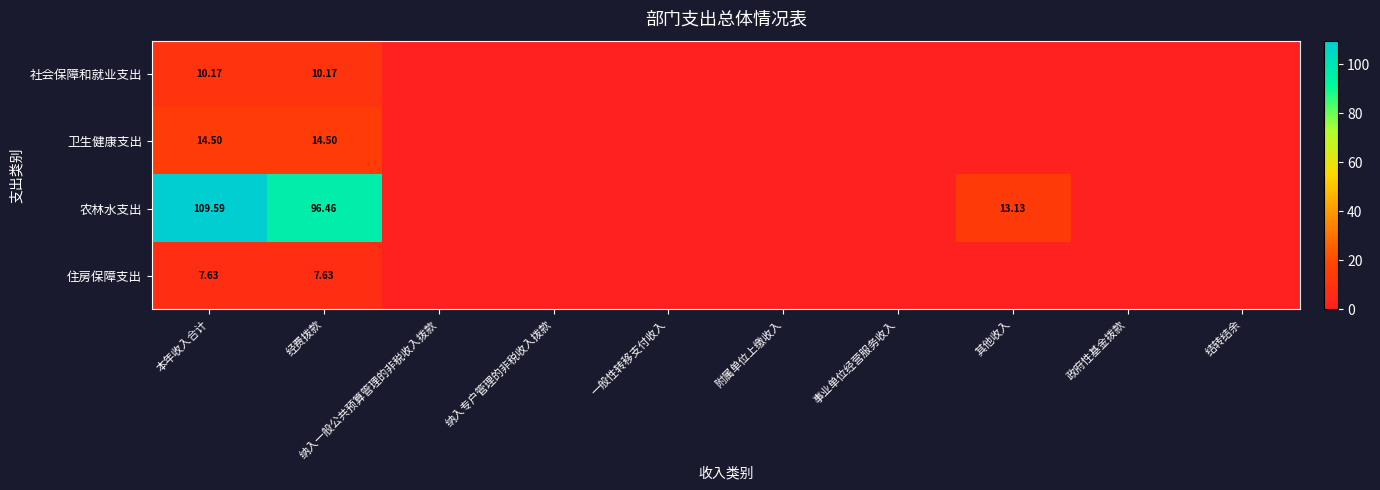

Rank the series by their maximum value, from lowest to highest.

住房保障支出, 社会保障和就业支出, 卫生健康支出, 农林水支出